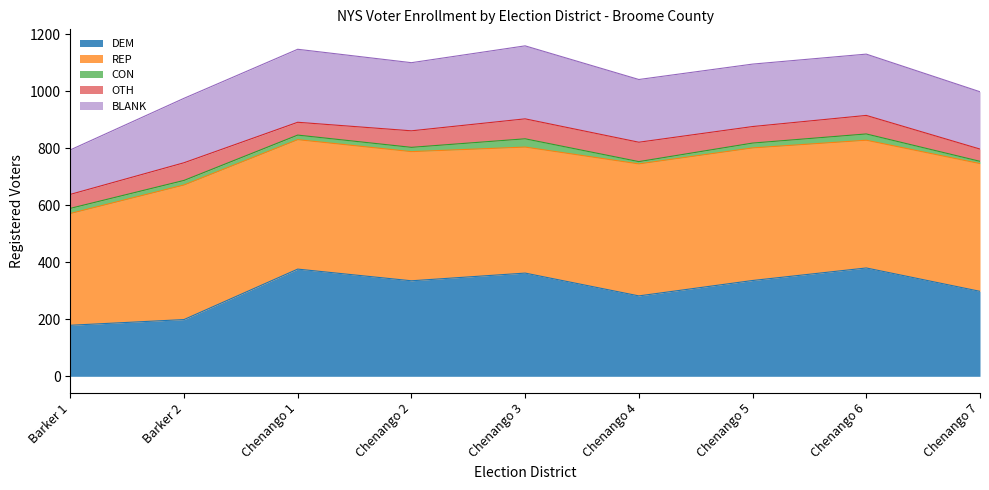

How many OTH values are between 49 and 65?

5